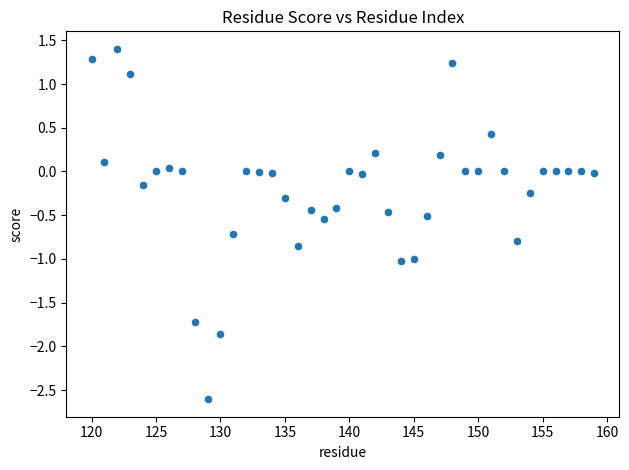

What is the range of Y values (max minus min)?

4.0